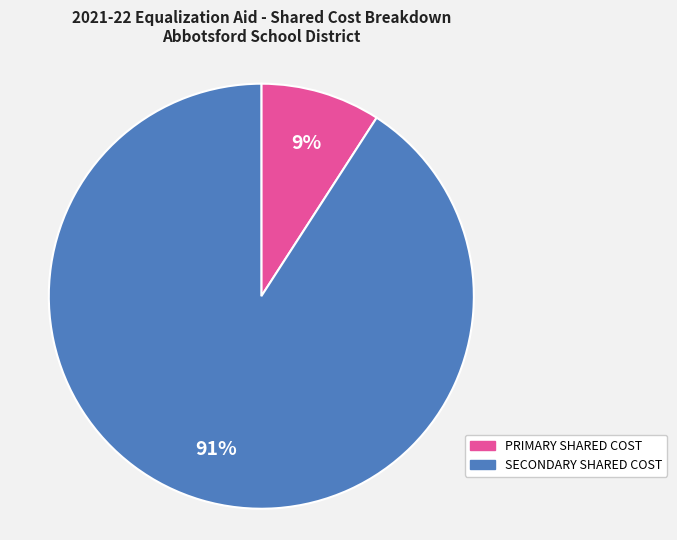

To the nearest percent, what is the average slice percentage?

50%